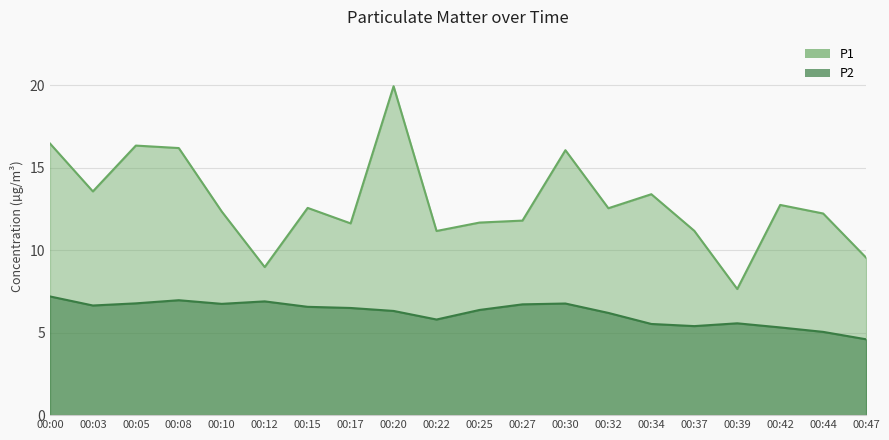

Reading left to right, what are all the values shown in this chart?

P1: 16.5	13.6	16.4	16.2	12.3	9.0	12.6	11.6	19.9	11.2	11.7	11.8	16.1	12.6	13.4	11.2	7.7	12.8	12.2	9.6
P2: 7.2	6.7	6.8	7.0	6.8	6.9	6.6	6.5	6.3	5.8	6.4	6.7	6.8	6.2	5.5	5.4	5.6	5.3	5.0	4.6